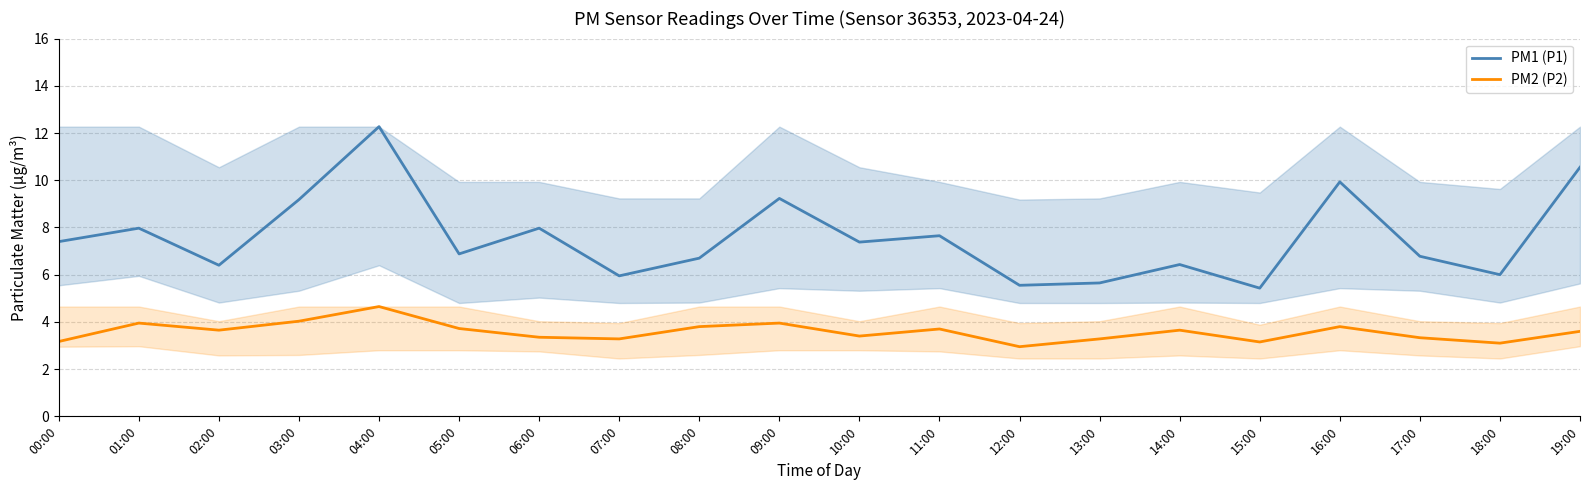

What is the sum of all PM2 (P2) values?

71.5